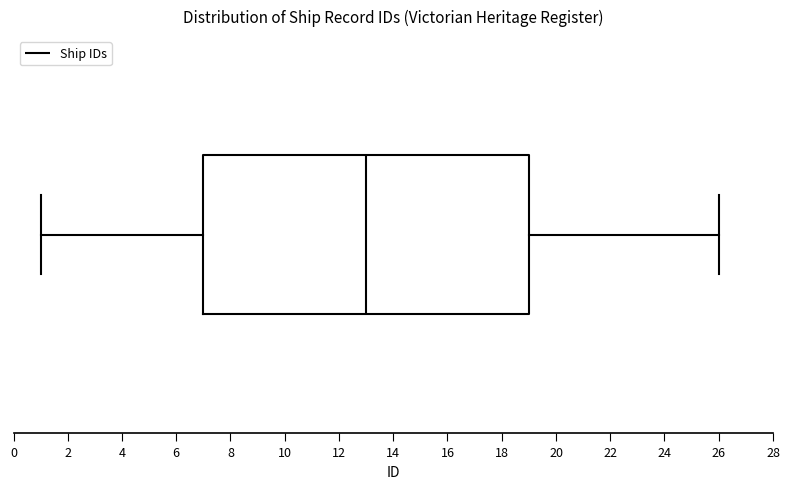

Transcribe this box plot: give where the median line is, the range the box spans, and where the two whiskers end, as read against the x-axis. The values are not printed on the chart, so give them approximately, as read against the axis.

median 13, box 7 to 19, whiskers 1 to 26